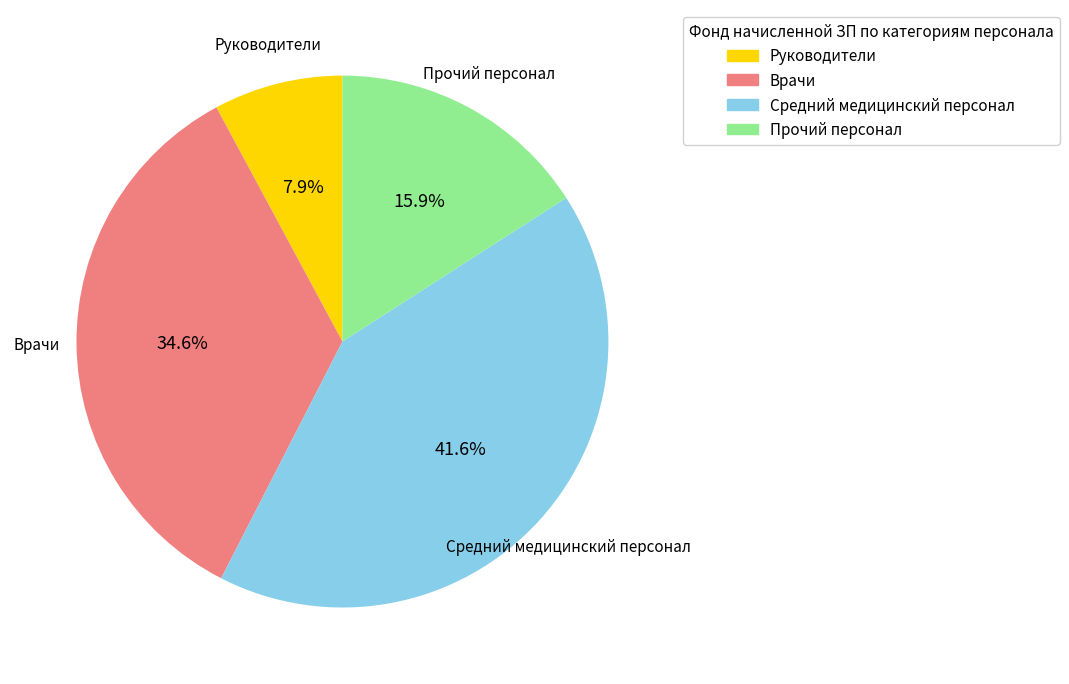

Which category has the biggest portion of the pie?

Средний медицинский персонал